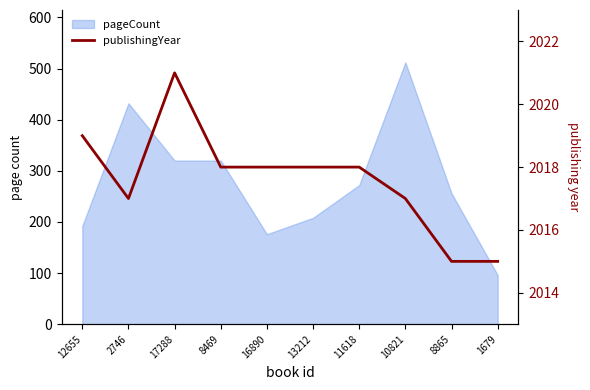

Is it true that the value at 10821 is 1178?

False